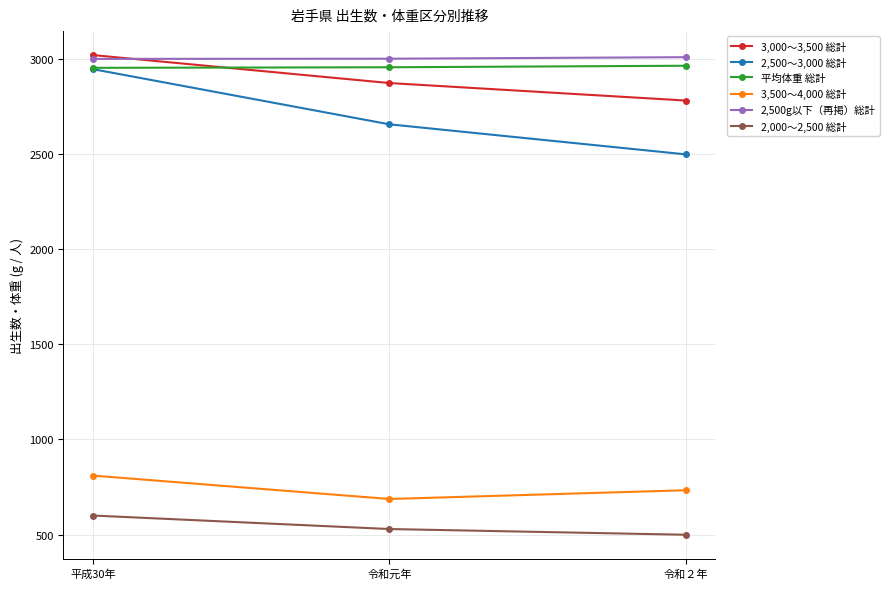

Which category has the highest value in the 2,500～3,000 総計 series?

平成30年